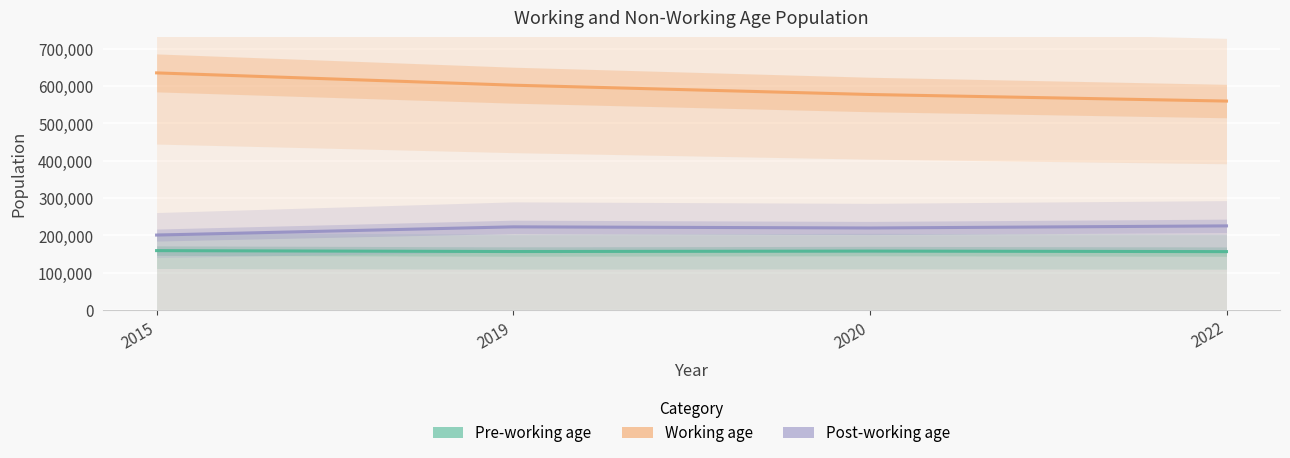

The Post-working age series shows 309202 at 2015. True or false?

False